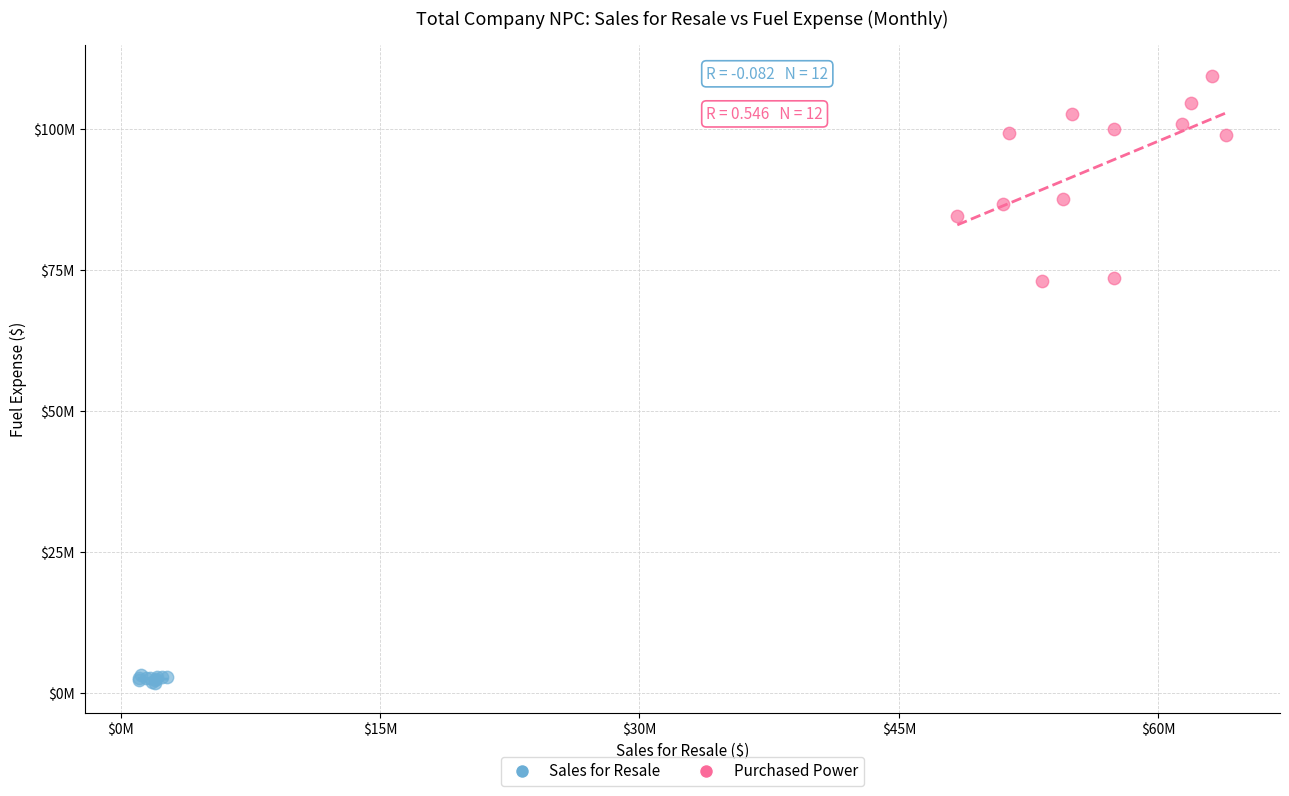

Which series reaches the maximum Y coordinate?

Purchased Power